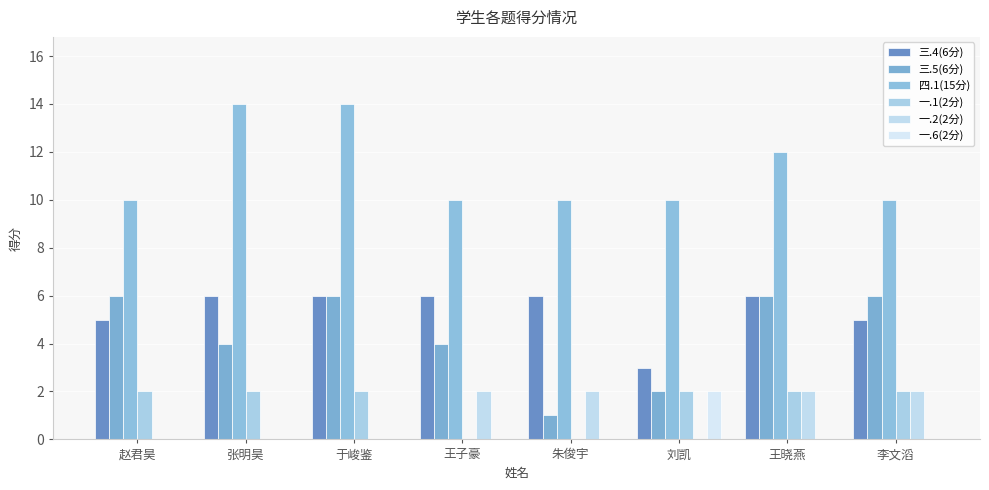

Does the chart contain stacked bars?

No